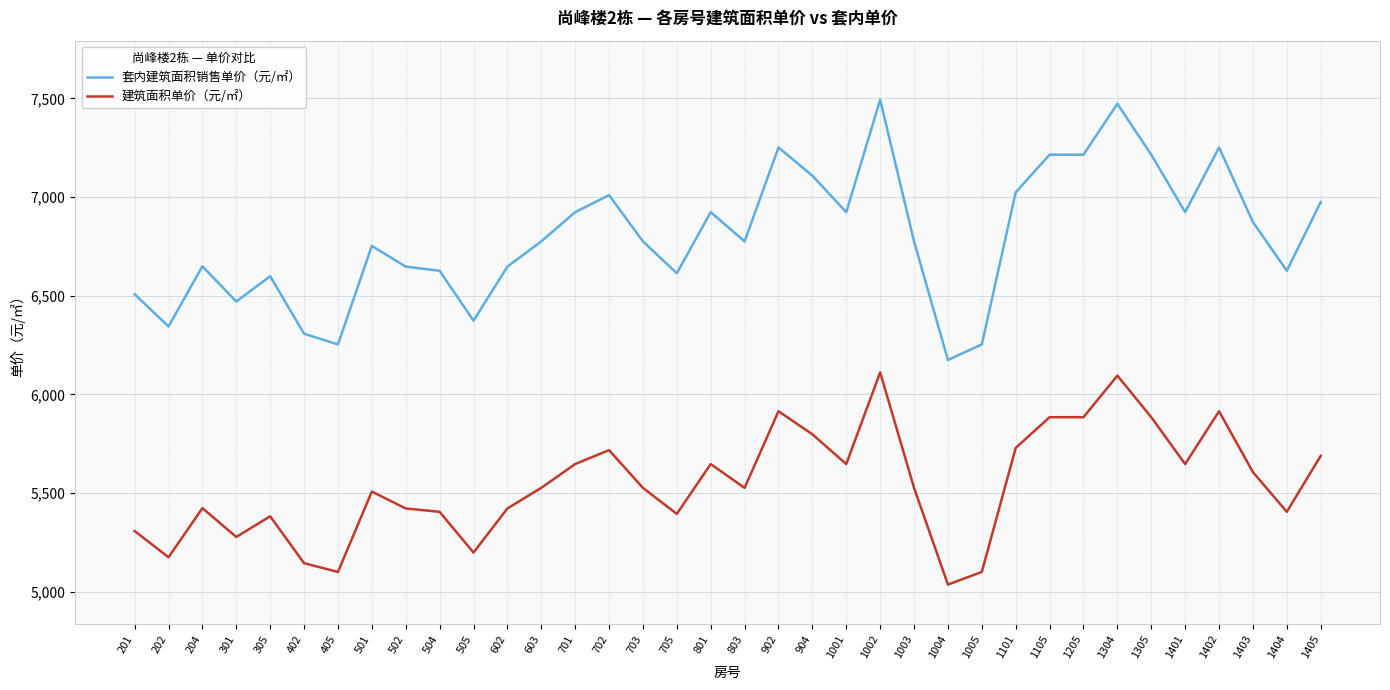

At which label does 建筑面积单价（元/㎡） reach its minimum?

1004